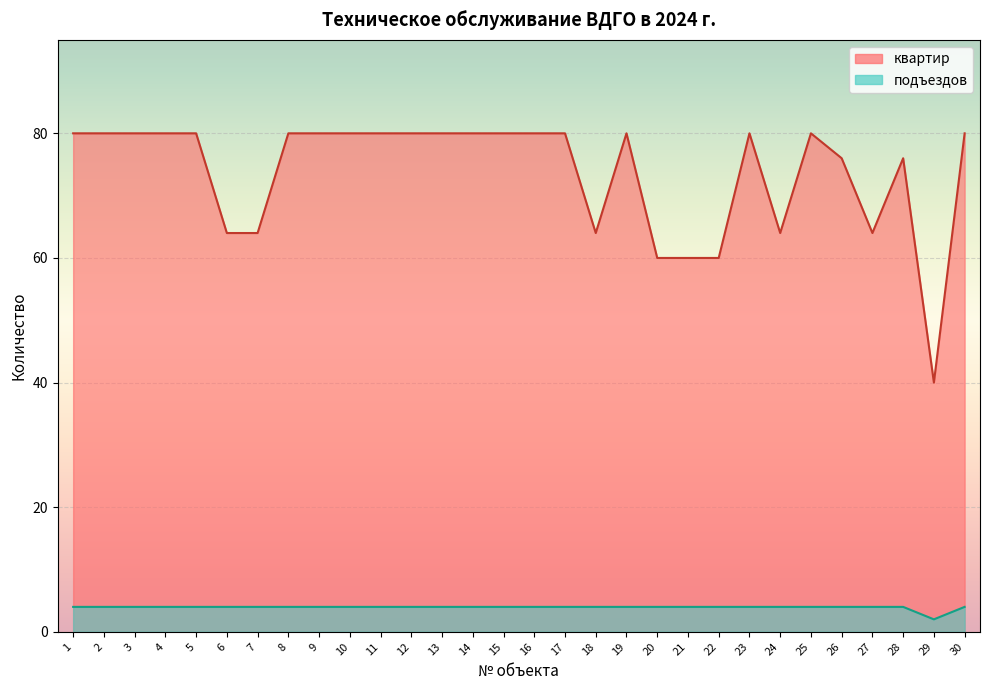

True or false: подъездов has a value of 2 at 13.

False